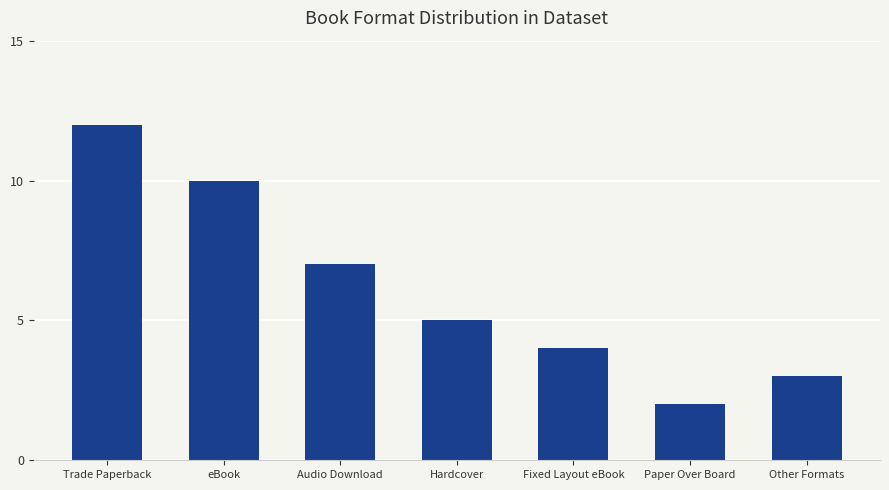

What position from the left is Trade Paperback?

1